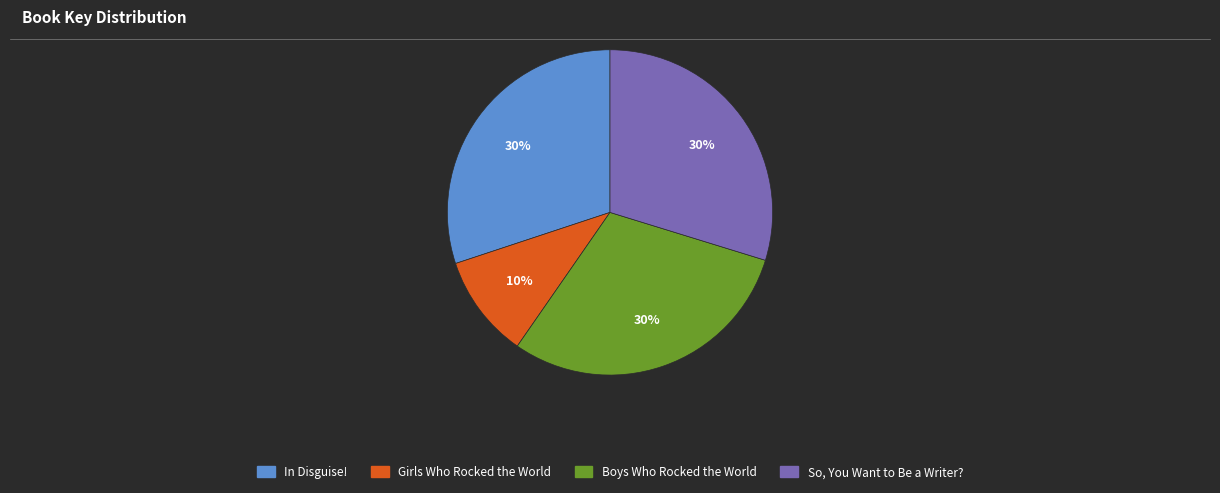

Is the sum of So, You Want to Be a Writer? and In Disguise! greater than half?

Yes